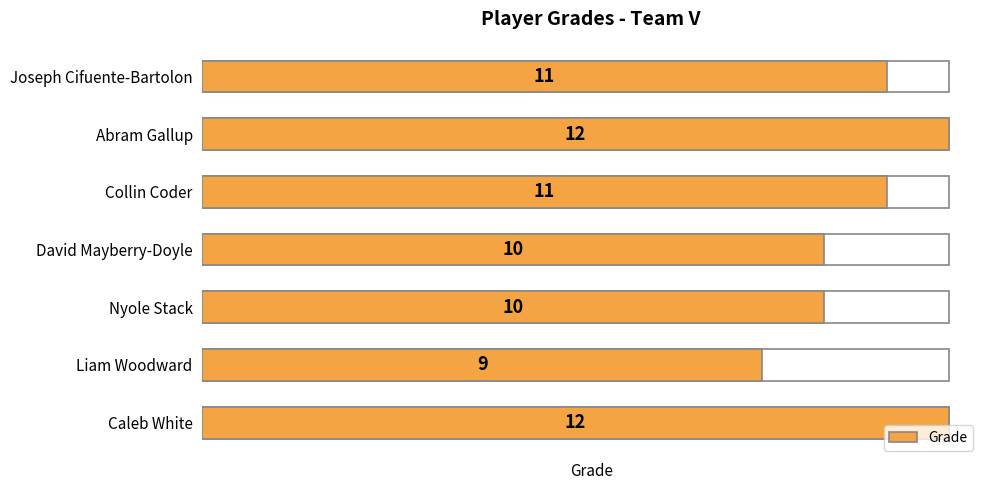

What is the sum of all values?

75